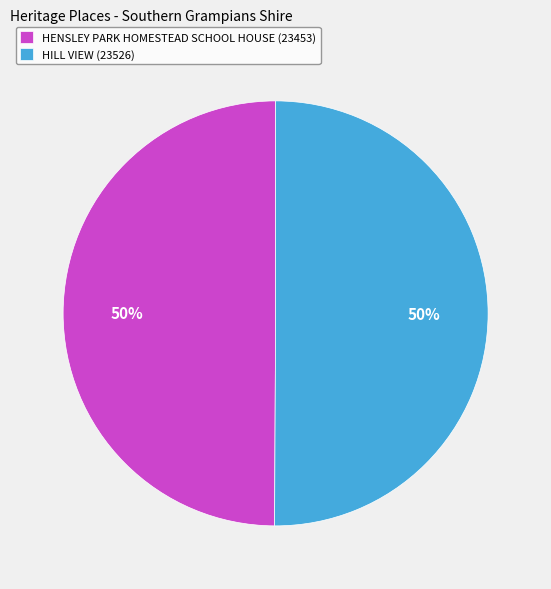

To the nearest percent, what portion does HILL VIEW (23526) represent?

50%